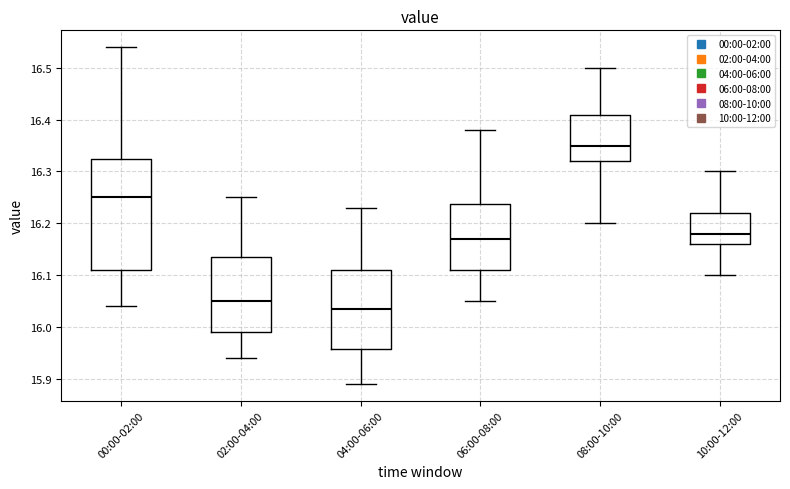

Comparing the boxes themselves (not the whiskers), which one is the tallest?

00:00-02:00